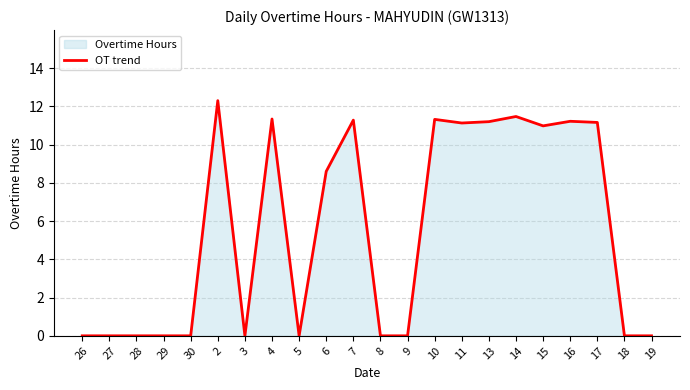

Reading left to right, what are all the values shown in this chart?

0.0	0.0	0.0	0.0	0.0	12.3	0.0	11.3	0.0	8.6	11.3	0.0	0.0	11.3	11.1	11.2	11.5	11.0	11.2	11.2	0.0	0.0